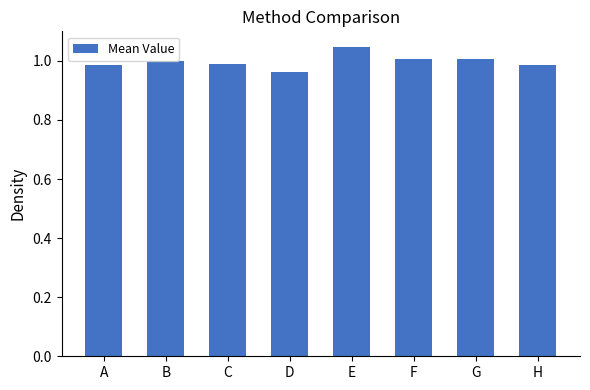

True or false: the data shows 0.4 at D.

False